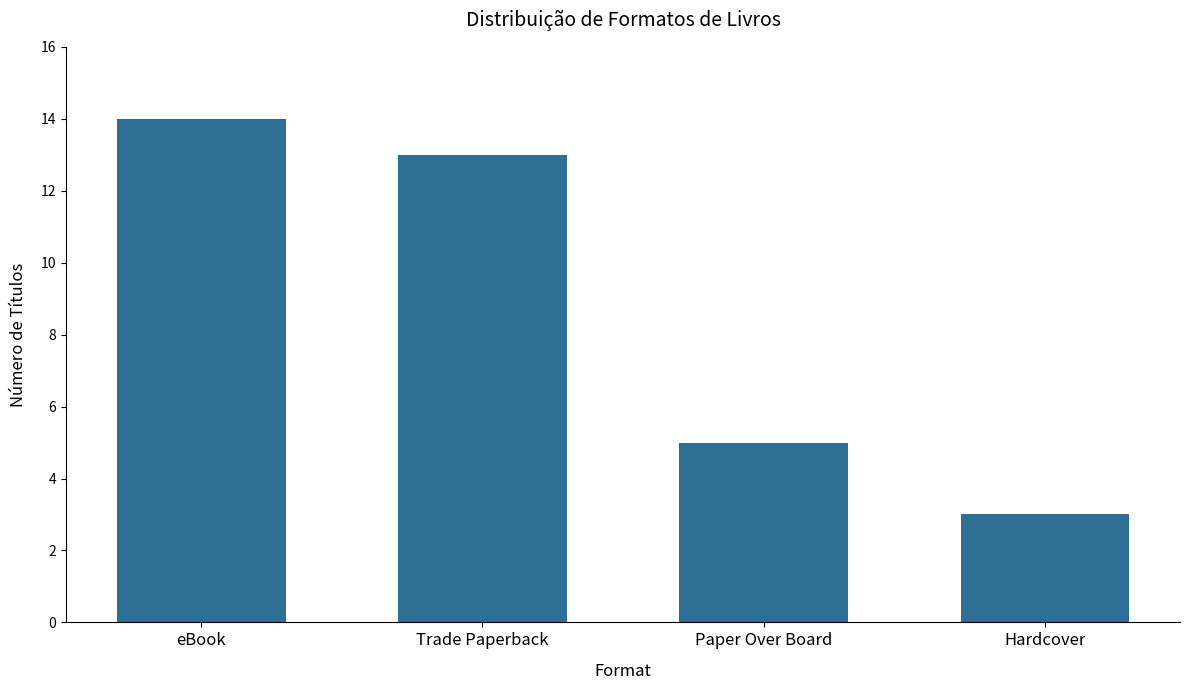

The value at Hardcover is 4. True or false?

False